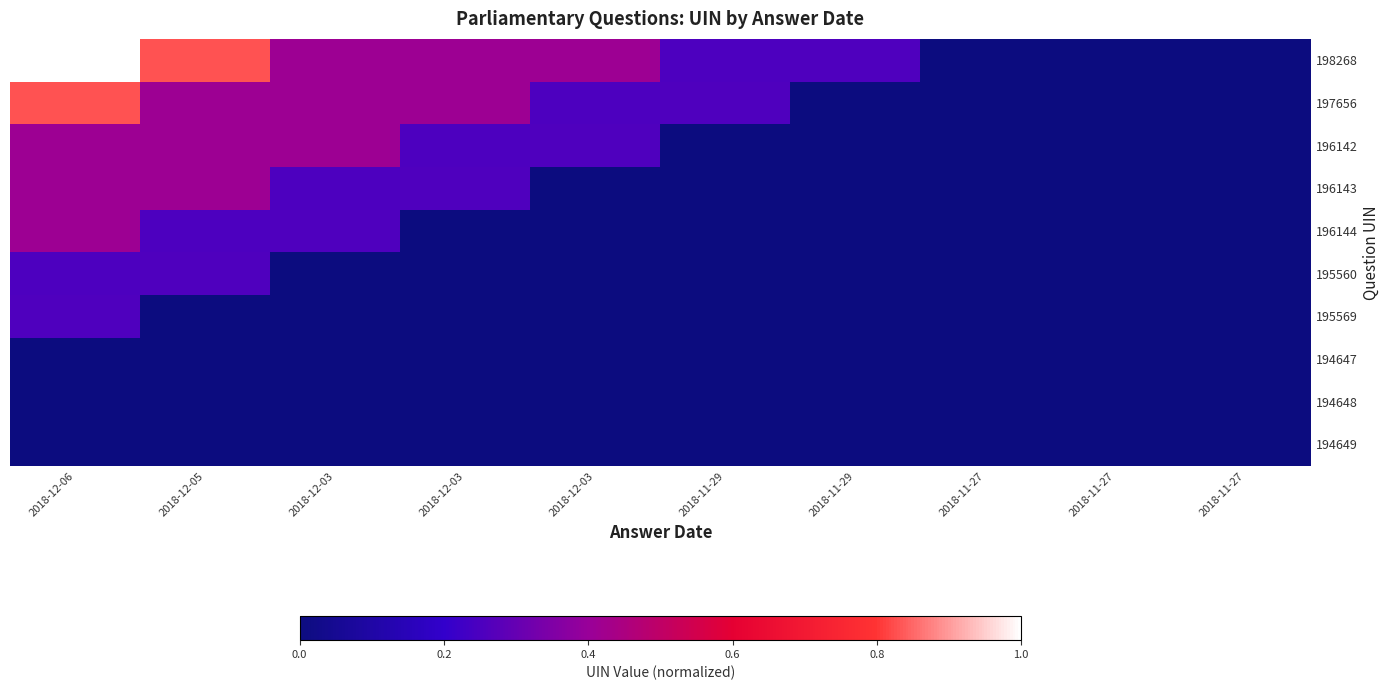

Count the number of data series in this chart.

10